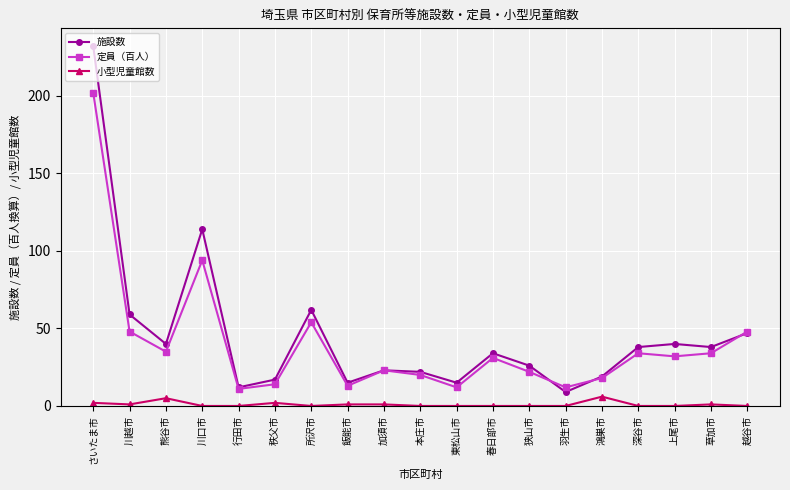

At which category does 施設数 reach its first local valley?

熊谷市